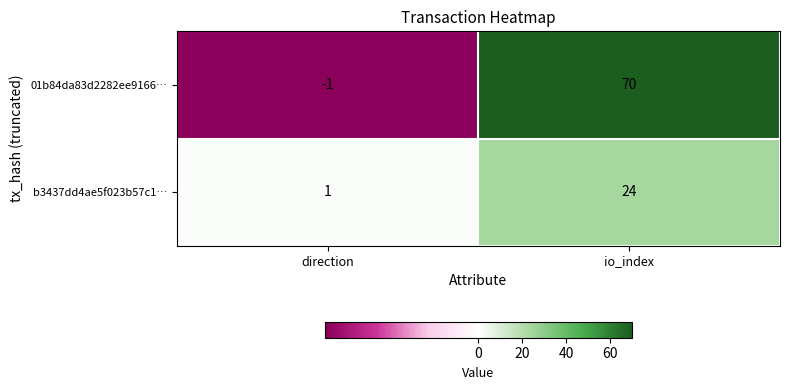

Which series has the largest total across all categories?

01b84da83d2282ee9166…